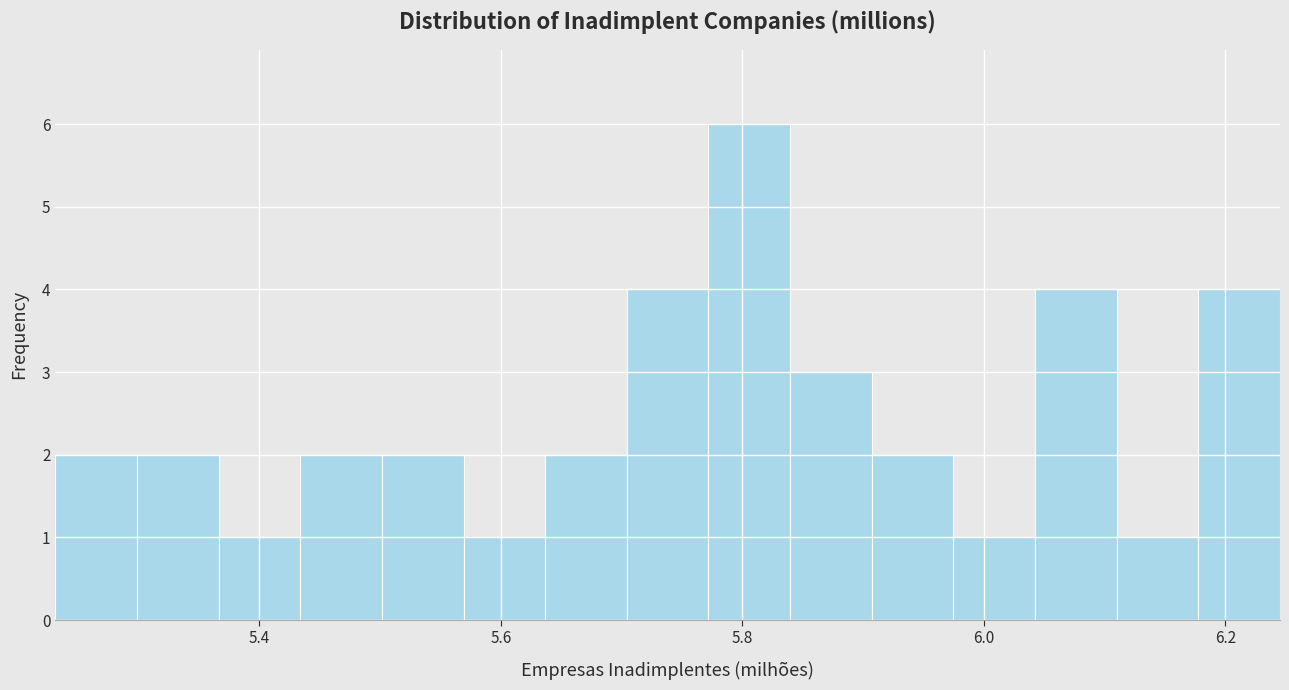

Read against the x-axis, roughly where is the centre of the tallest bar?

5.80